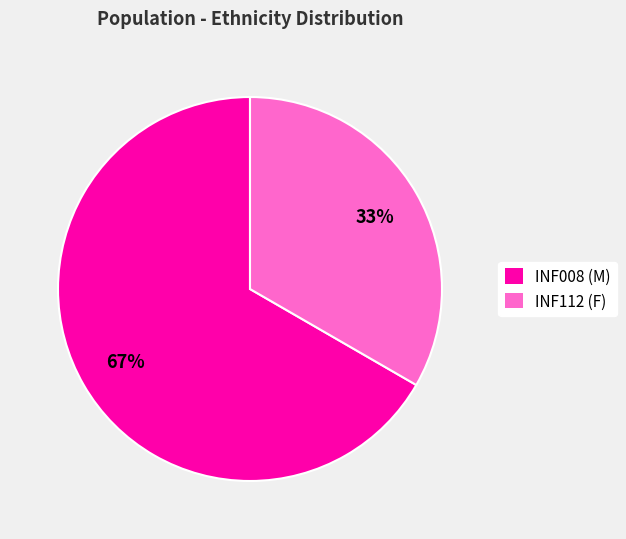

Which category has the smallest portion of the pie?

INF112 (F)